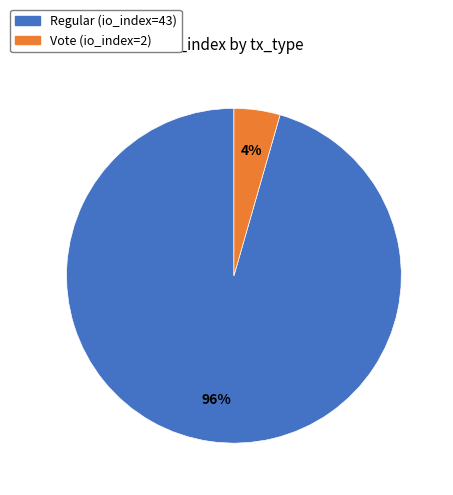

Which slice is the smallest?

Vote (io_index=2)